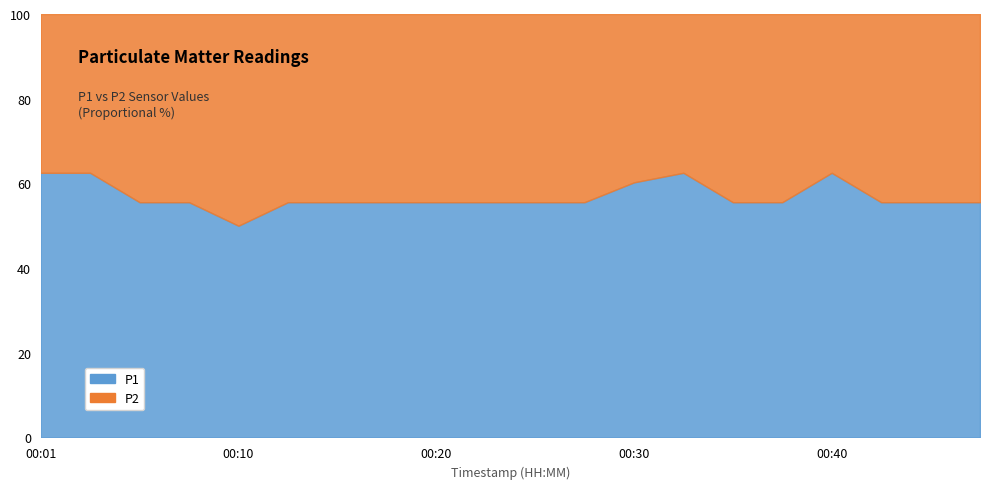

At which category is the sum across all series the highest?

00:10